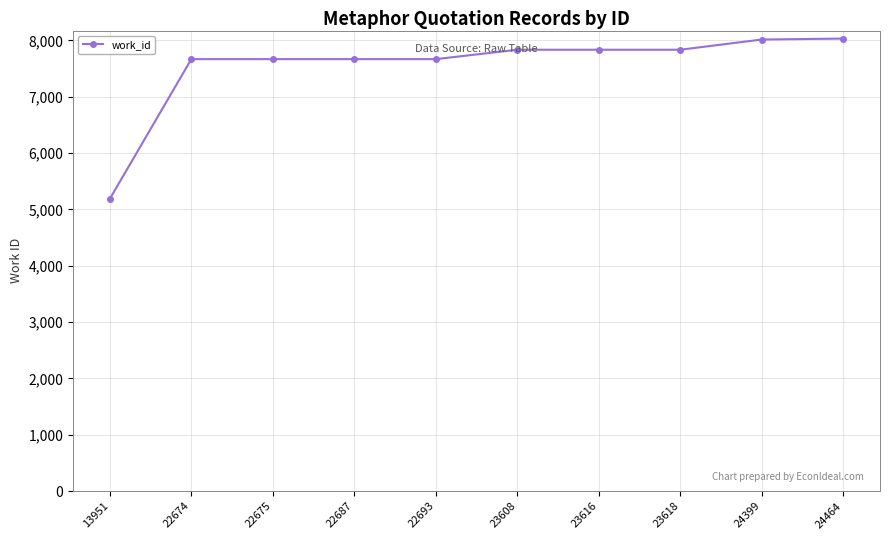

The chart shows a value of 4559 at 22675. True or false?

False